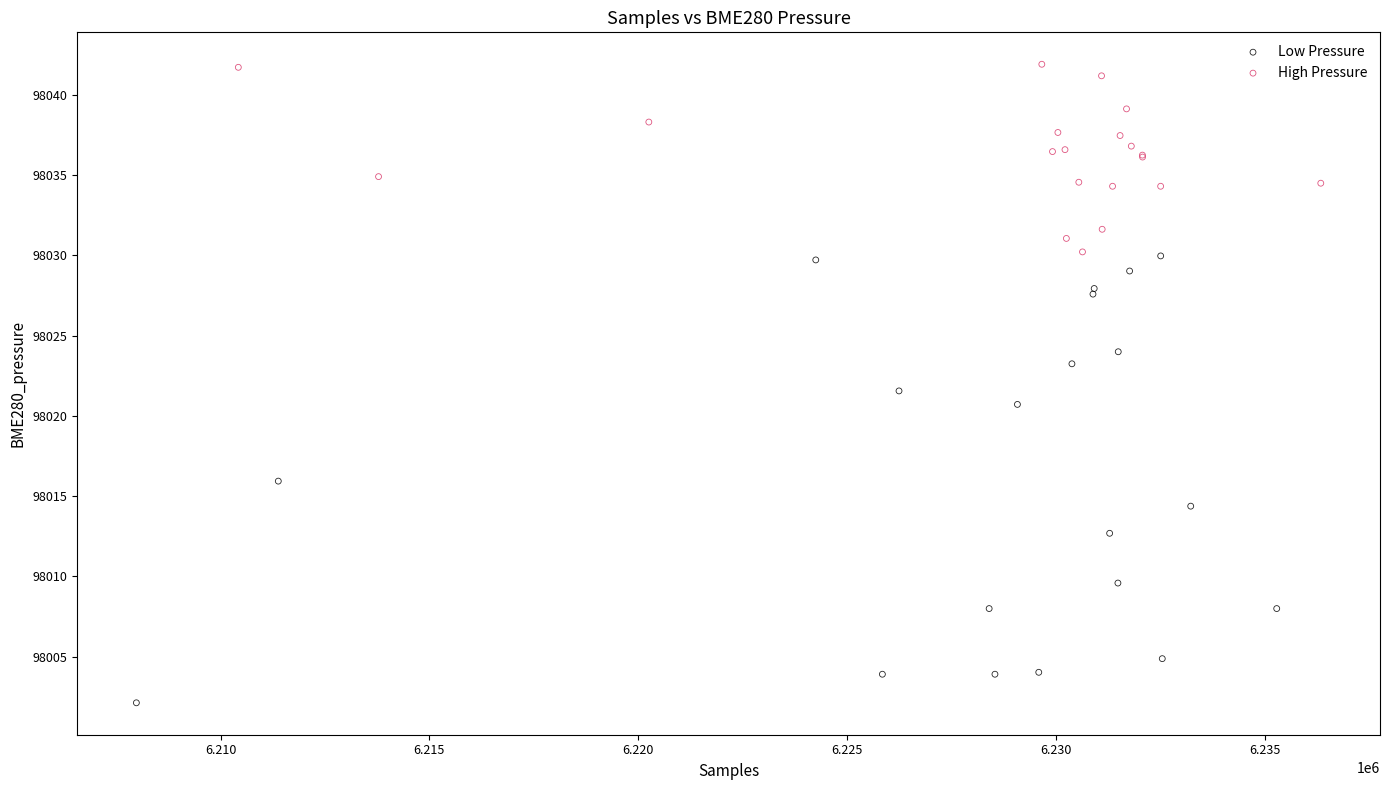

Which series reaches the maximum Y coordinate?

High Pressure